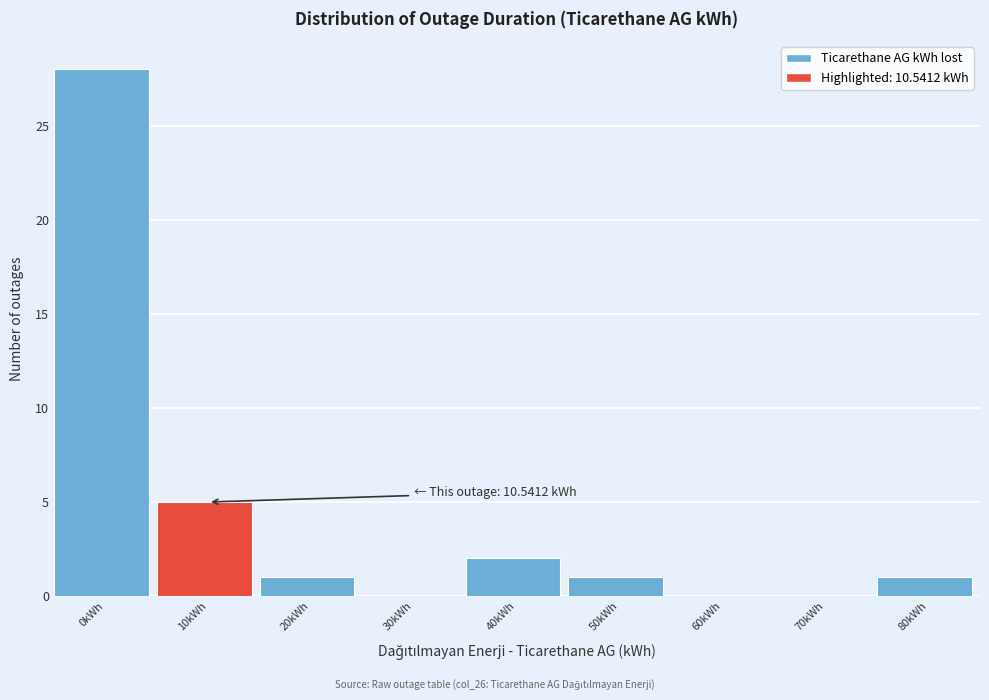

Reading right to left, extract all data points from this chart.

80kWh=1	70kWh=0	60kWh=0	50kWh=1	40kWh=2	30kWh=0	20kWh=1	10kWh=5	0kWh=28